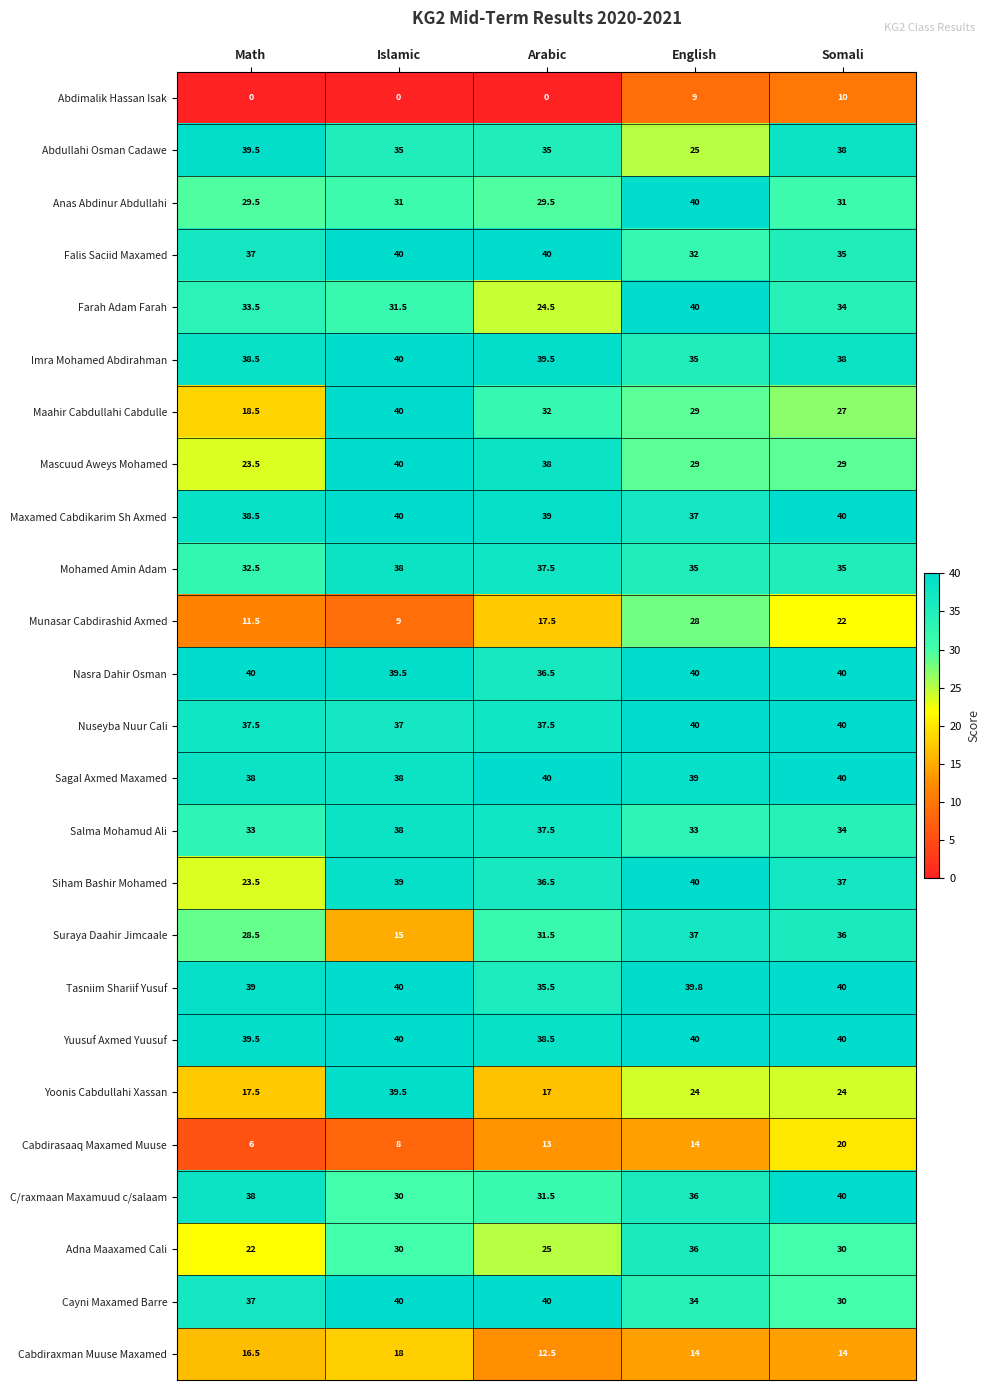

What is the maximum value for Maahir Cabdullahi Cabdulle?

40.0